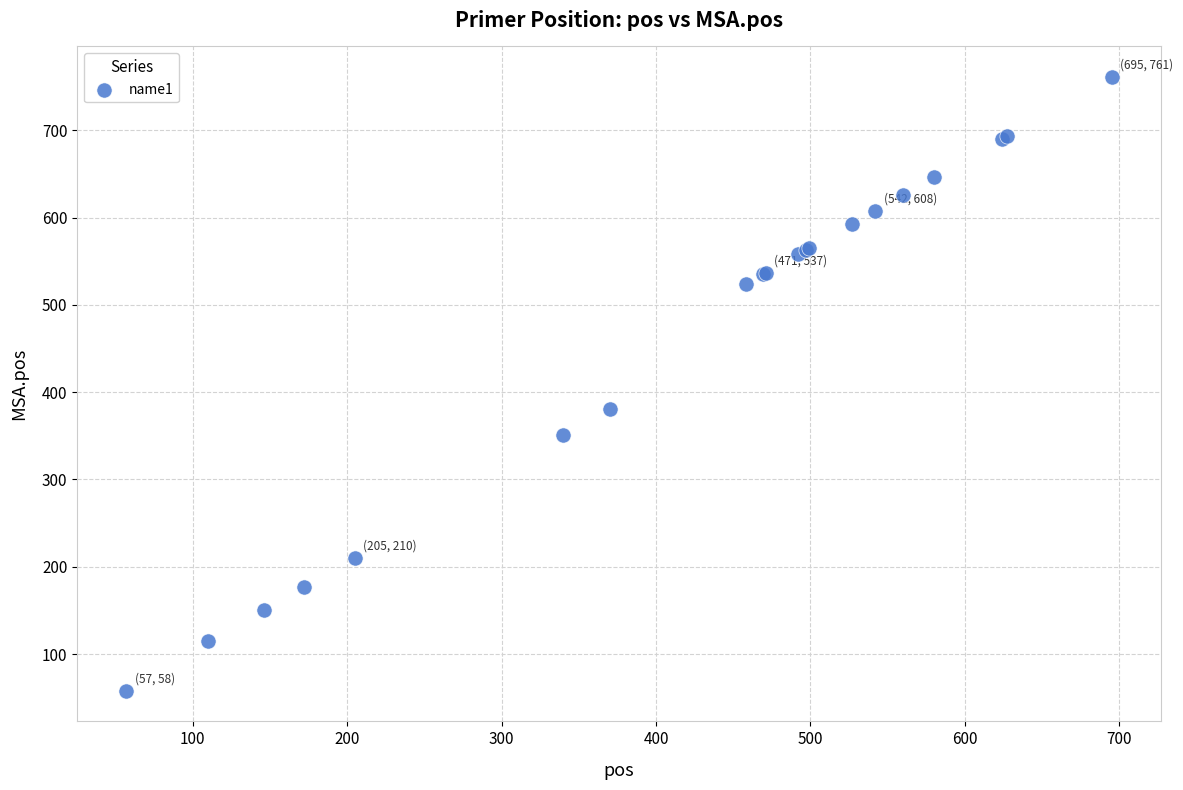

What Y value in the scatter plot is closest to 409?

381